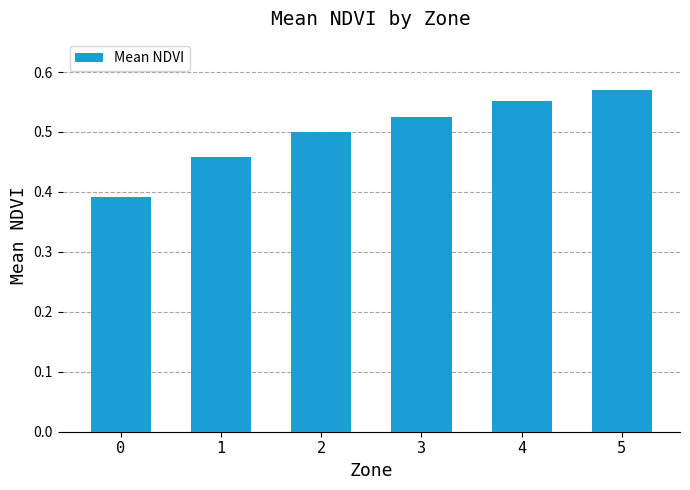

Count the values in the range 0 to 1.

6